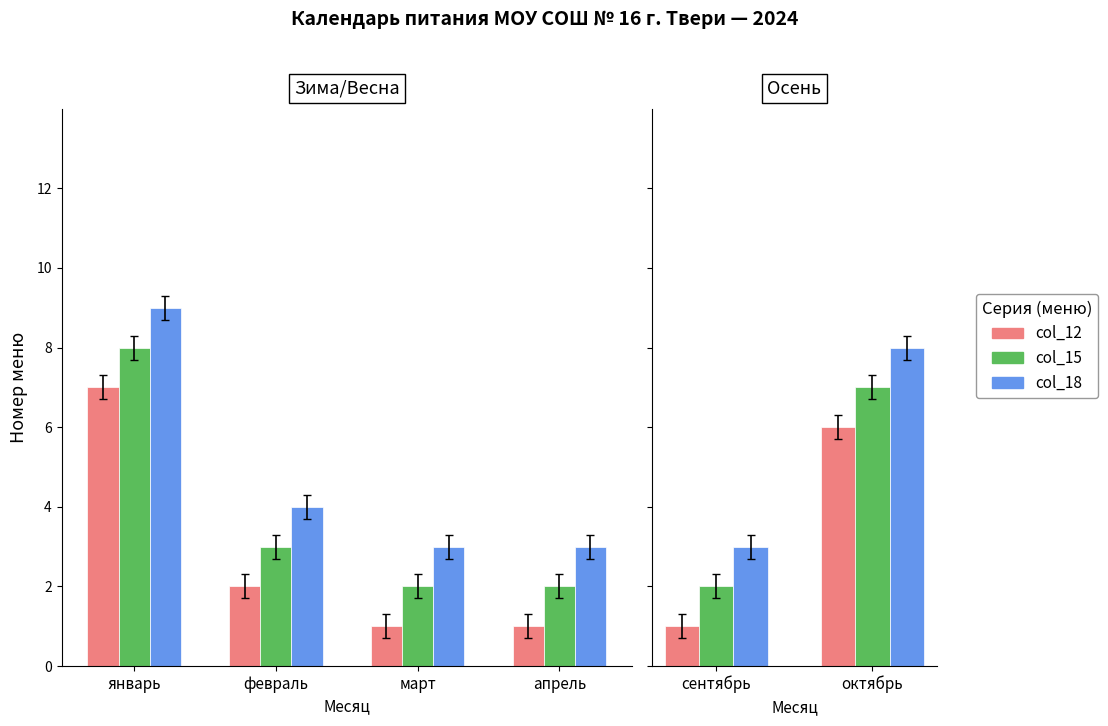

Which series changed the most between сентябрь and октябрь?

col_12